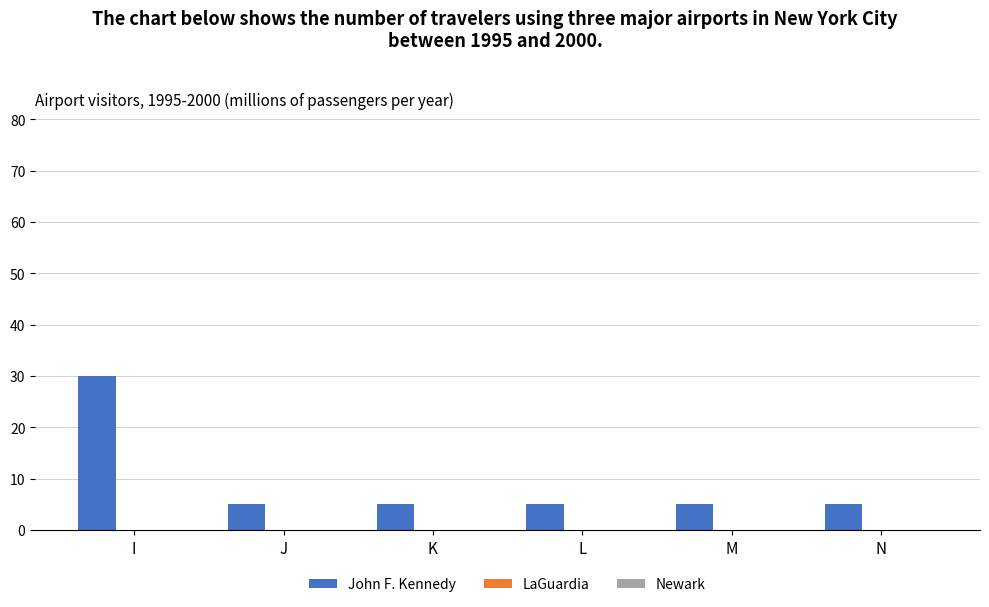

What is the average value?

9